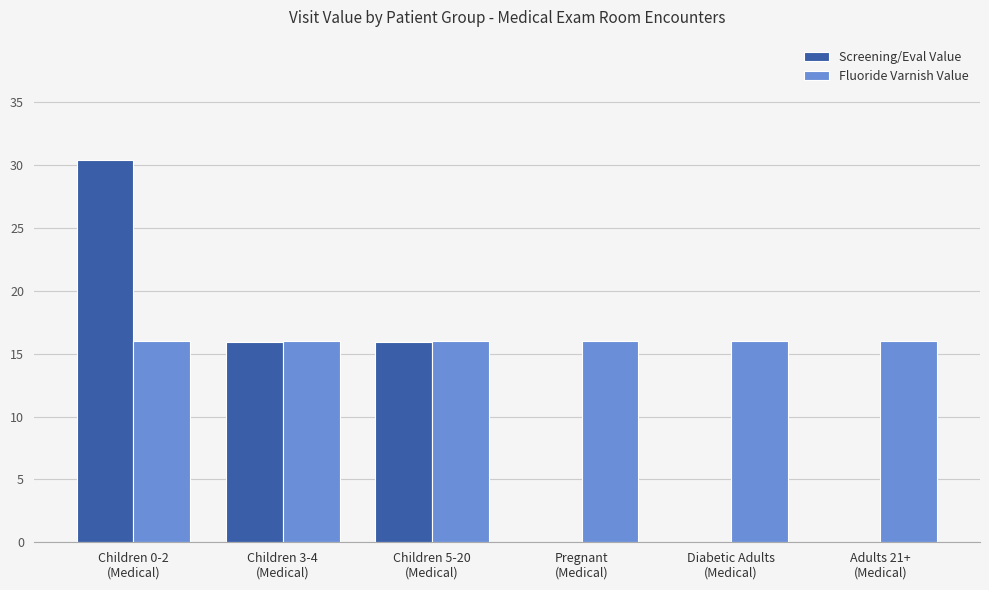

The value of Screening/Eval Value at Children 5-20
(Medical) is 15.9. True or false?

True